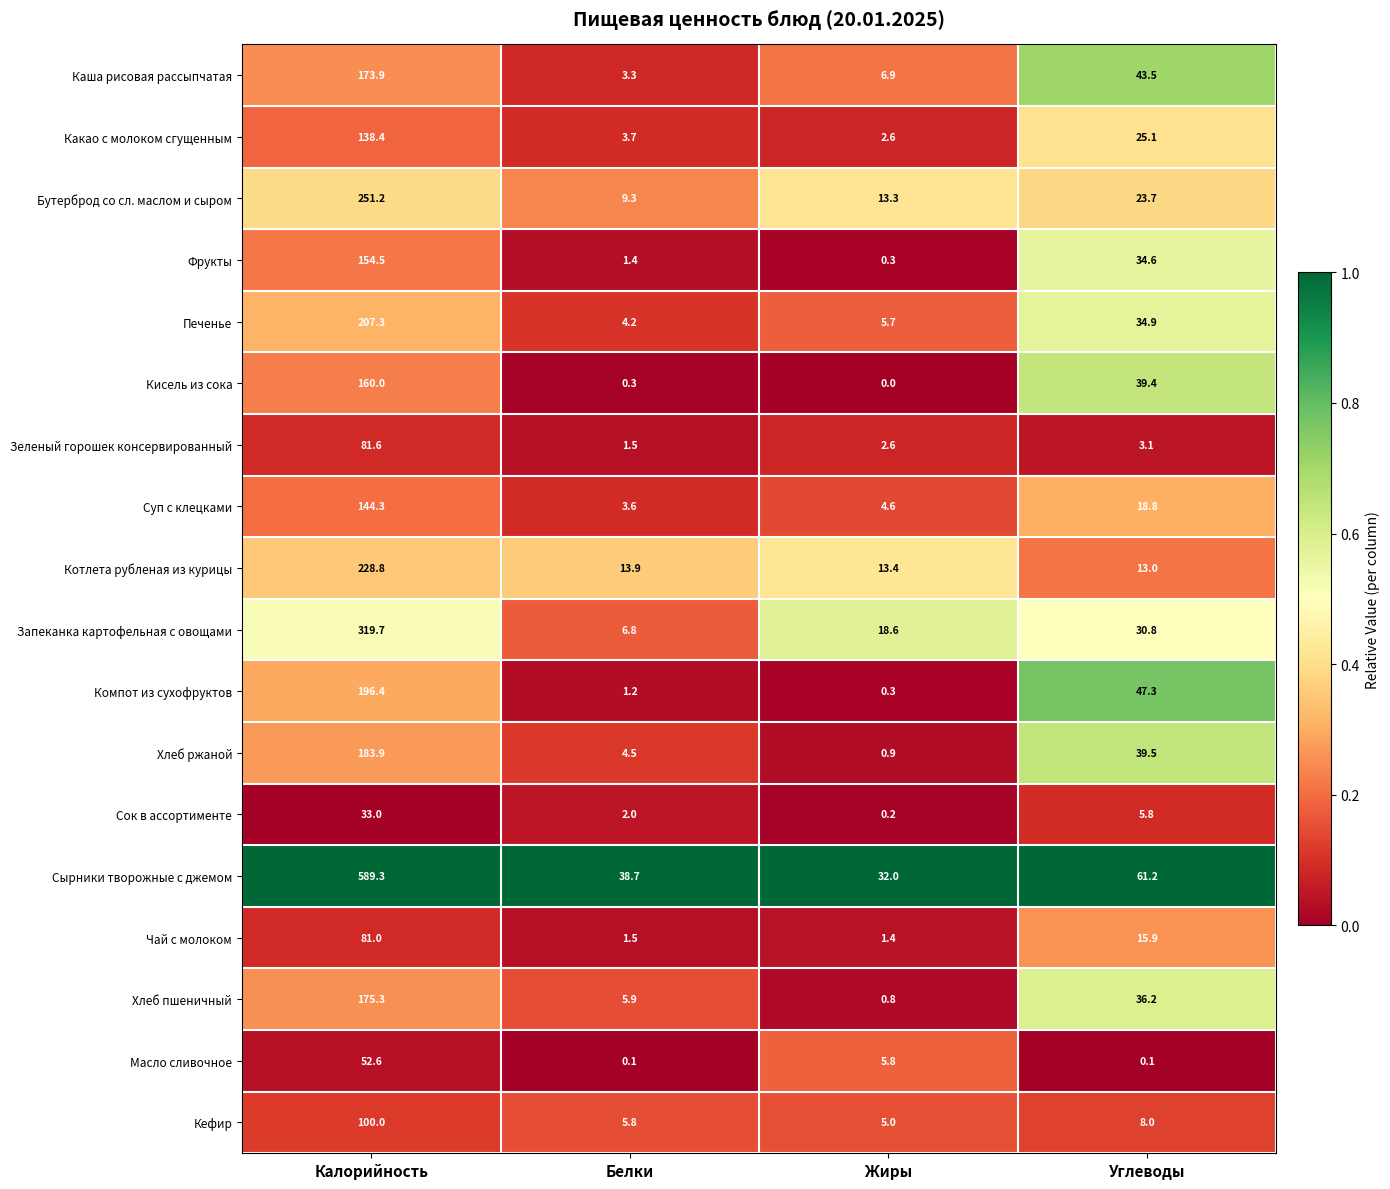

Which label corresponds to the largest value in the chart?

Калорийность